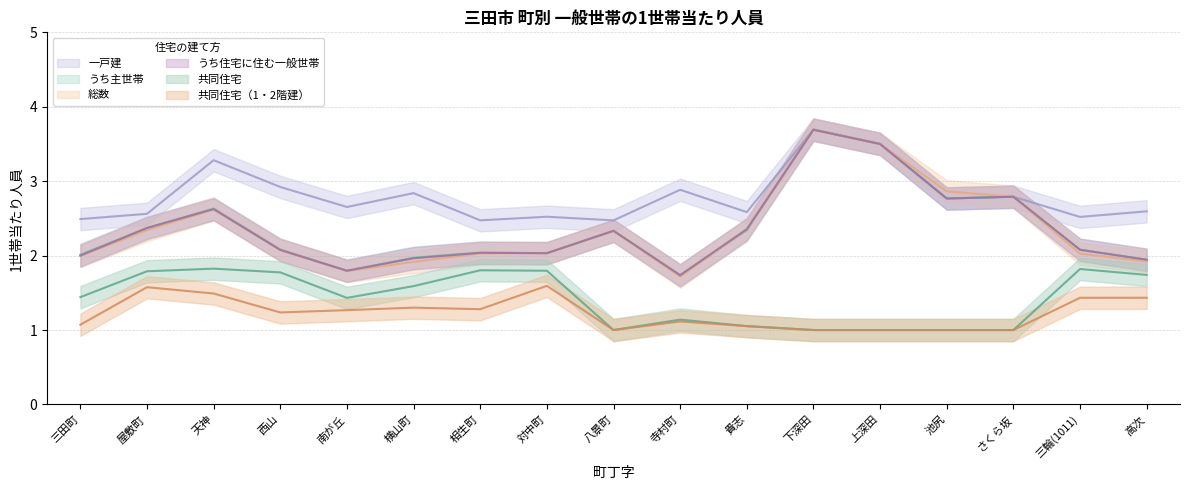

Rank the categories by 共同住宅 value from highest to lowest.

天神, 三輪(1011), 相生町, 対中町, 屋敷町, 西山, 高次, 横山町, 三田町, 南が丘, 寺村町, 貴志, 八景町, 下深田, 上深田, 池尻, さくら坂